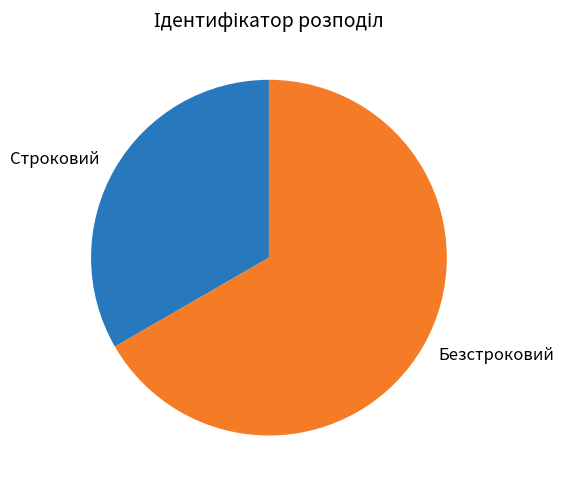

Does Строковий account for over 50% of the chart?

No